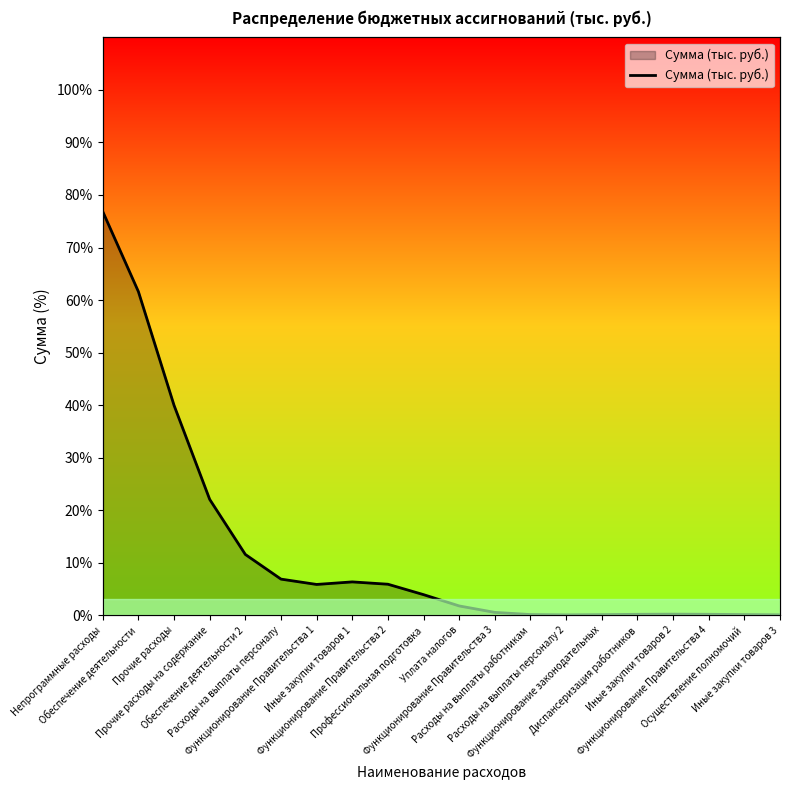

List the labels in order of value, largest first.

Непрограммные расходы, Обеспечение деятельности, Прочие расходы, Прочие расходы на содержание, Обеспечение деятельности 2, Расходы на выплаты персоналу, Иные закупки товаров 1, Функционирование Правительства 2, Функционирование Правительства 1, Профессиональная подготовка, Уплата налогов, Функционирование Правительства 3, Иные закупки товаров 2, Функционирование Правительства 4, Диспансеризация работников, Расходы на выплаты работникам, Осуществление полномочий, Функционирование законодательных, Иные закупки товаров 3, Расходы на выплаты персоналу 2